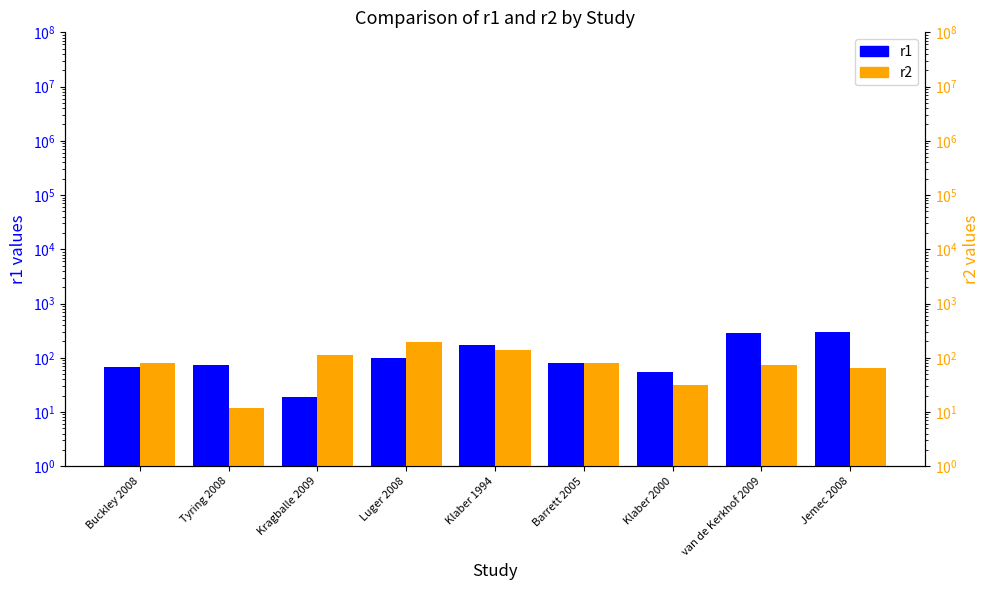

Which has a higher value, van de Kerkhof 2009 or Klaber 2000?

van de Kerkhof 2009